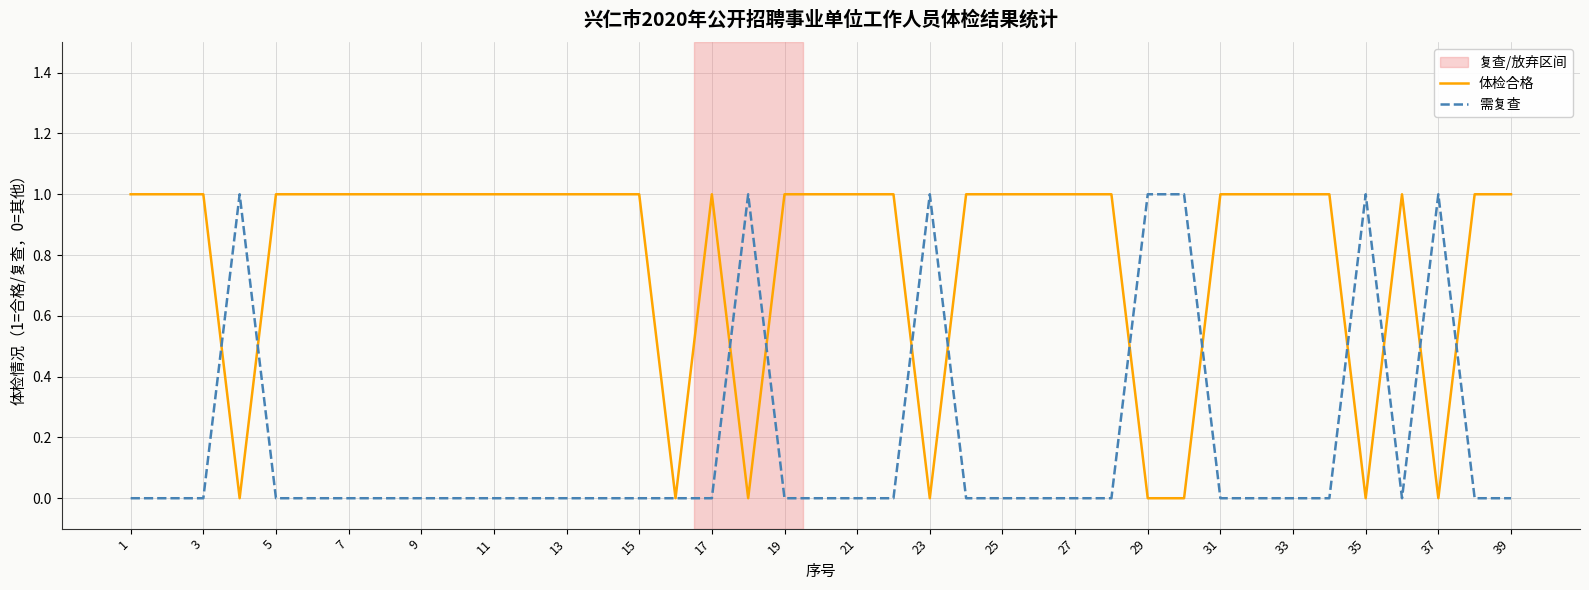

Does the chart display data point markers on the line(s)?

No